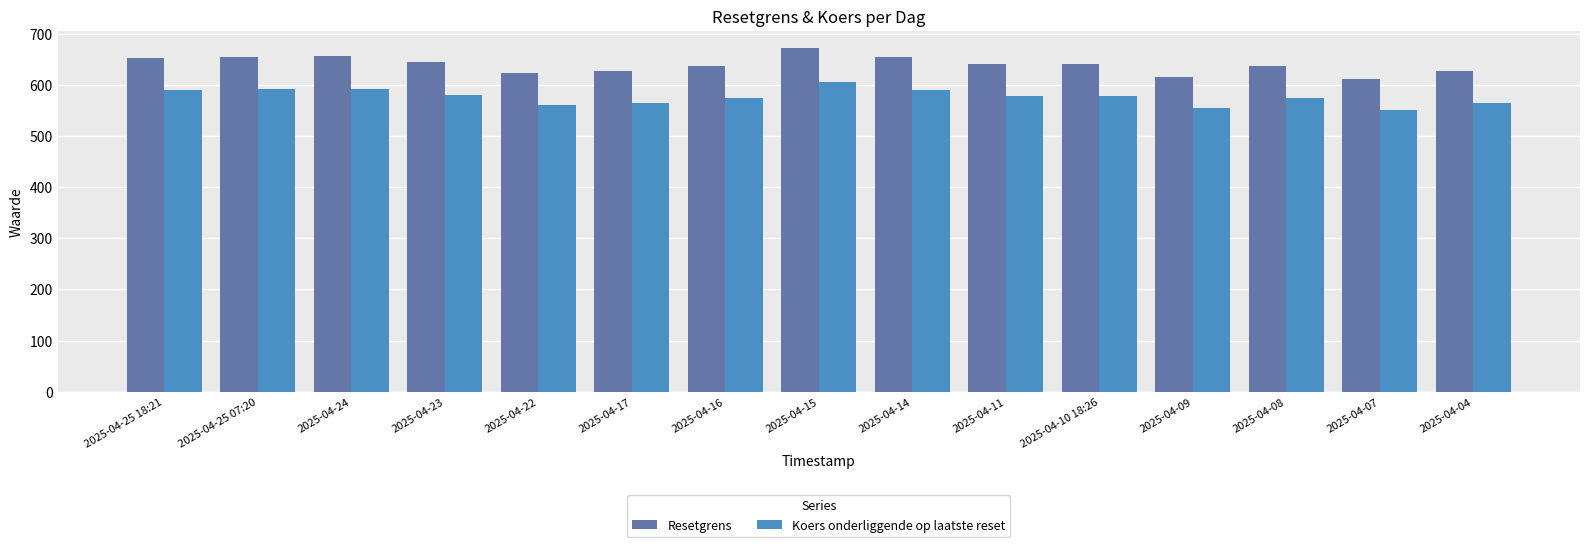

List the series in order of their peak value, lowest first.

Koers onderliggende op laatste reset, Resetgrens